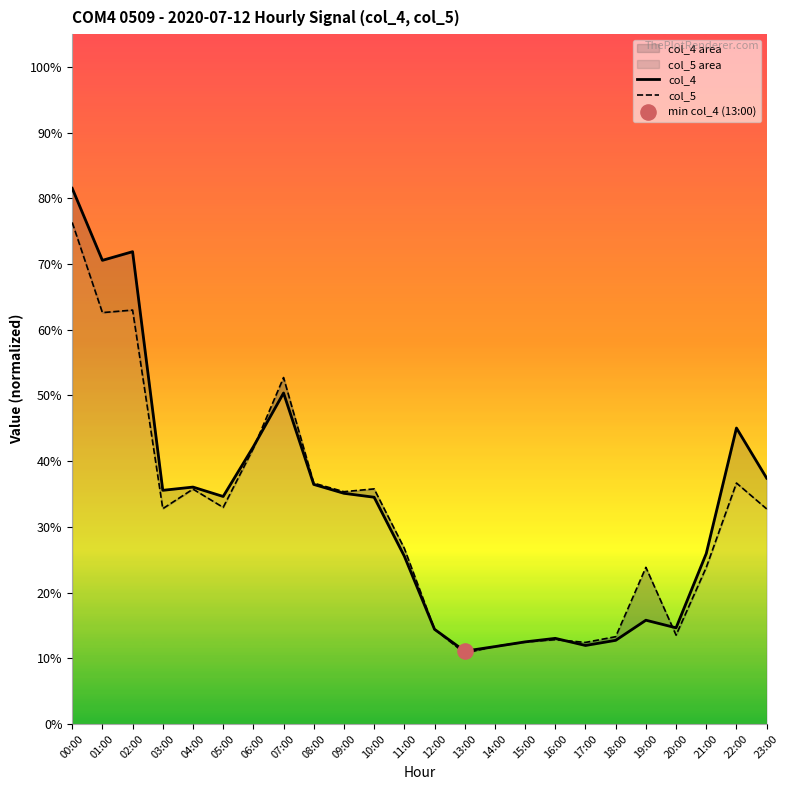

What is the total value across all series at 10:00?

0.7